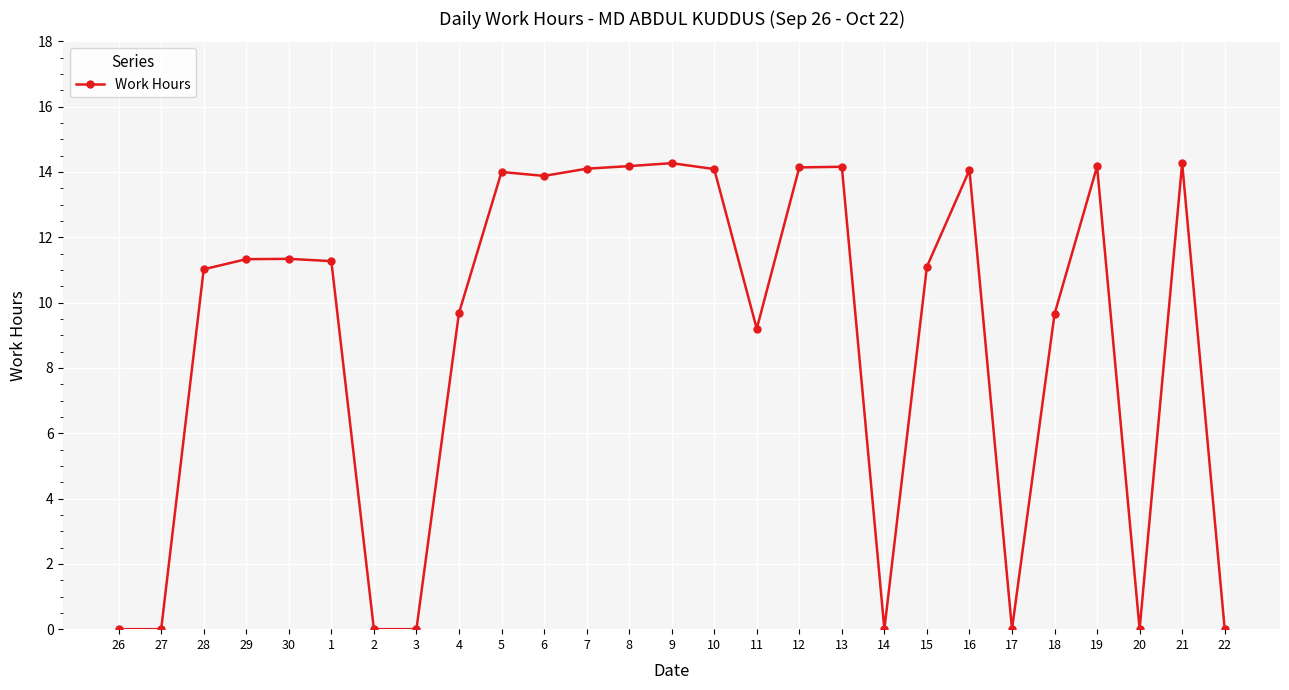

Count the number of data series in this chart.

1